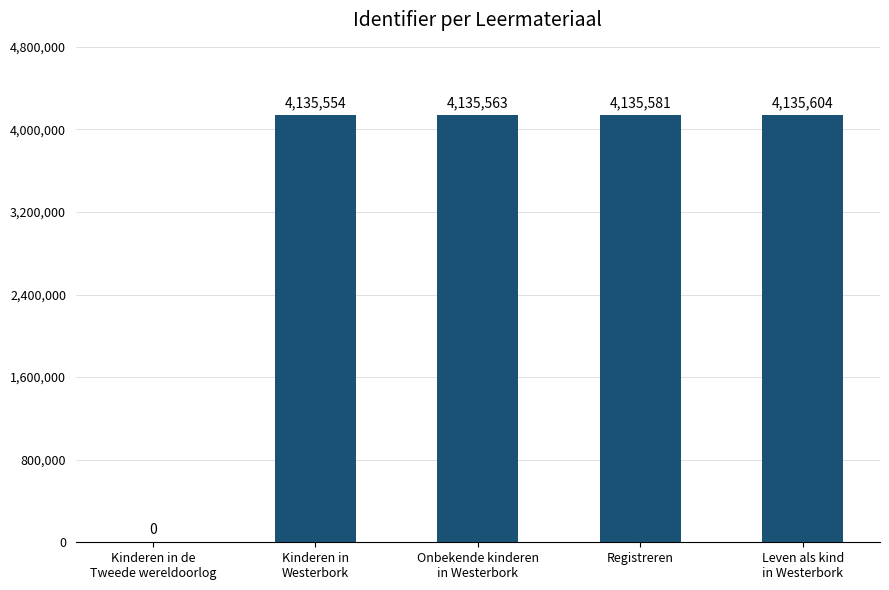

How many distinct data groups are displayed?

1